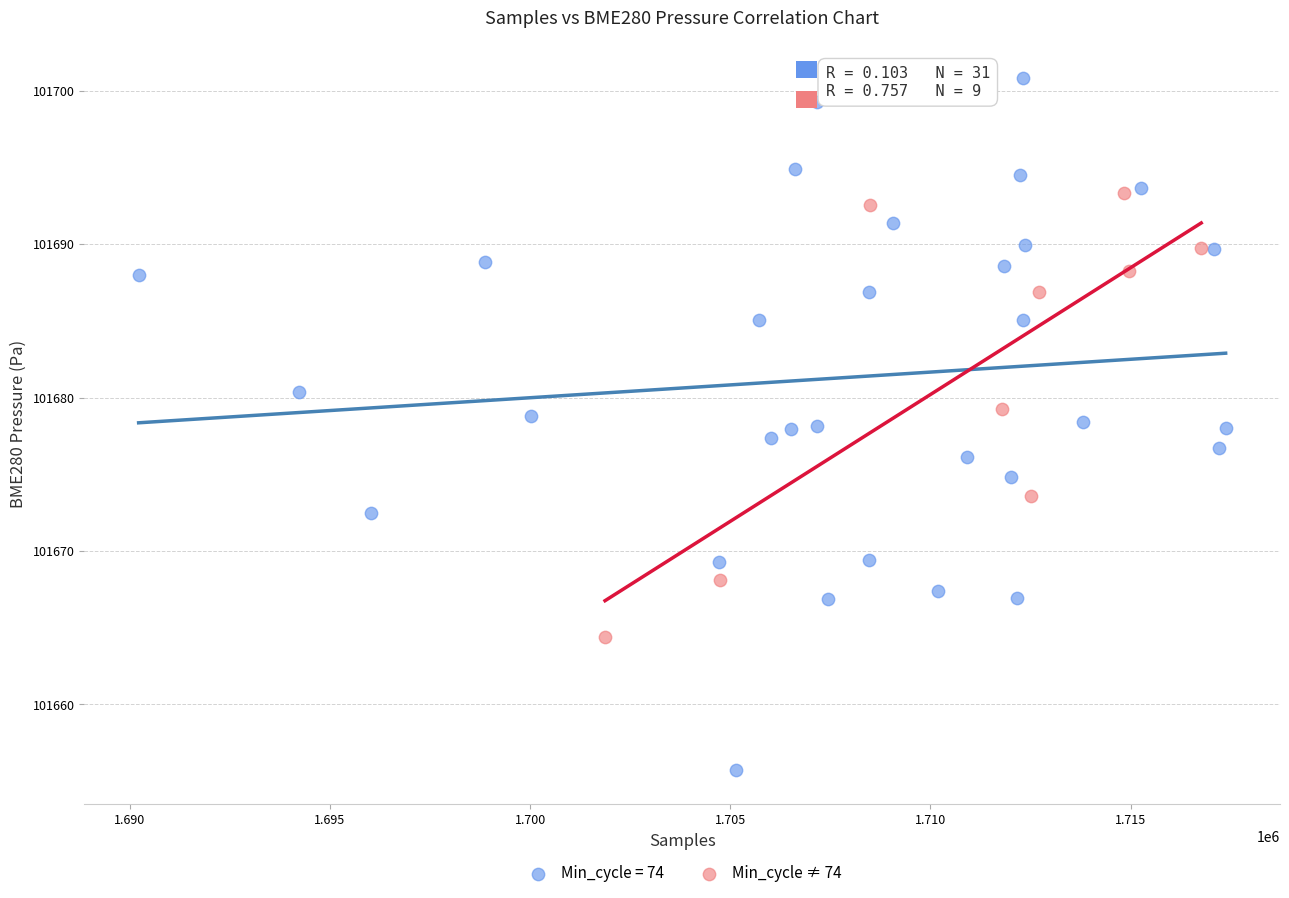

Which series reaches the maximum Y coordinate?

Min_cycle = 74